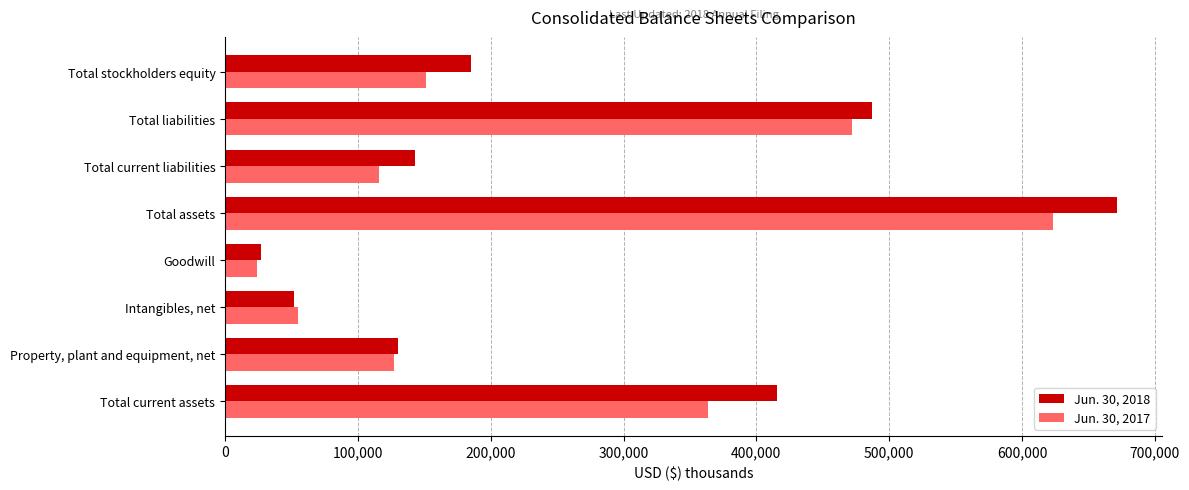

Rank the series by their average value, from lowest to highest.

Jun. 30, 2017, Jun. 30, 2018